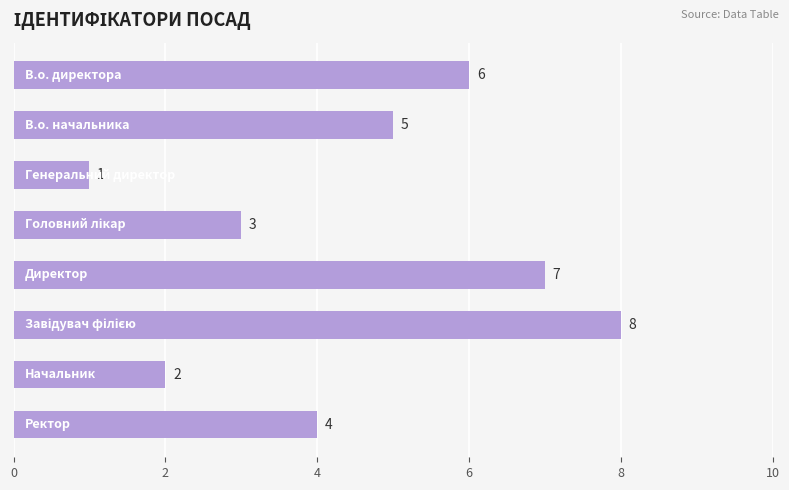

Count the number of categories in the chart.

8